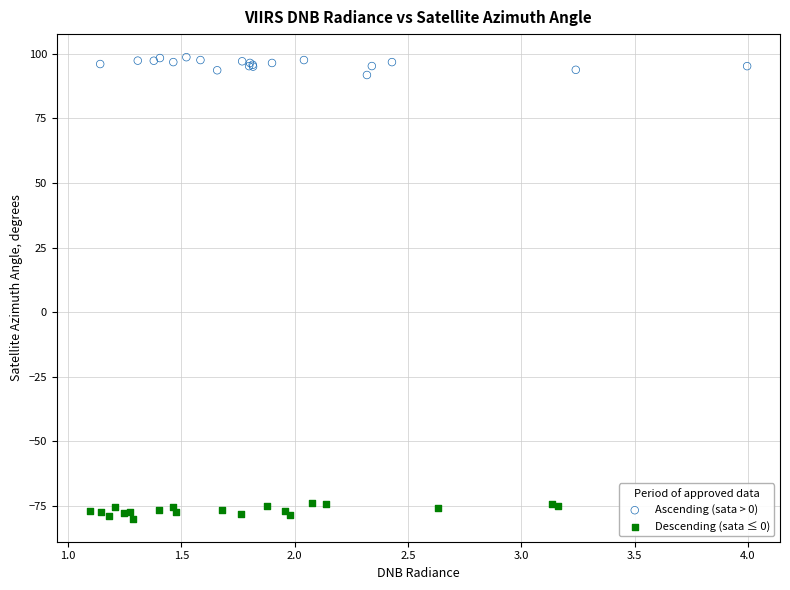

Which series contains the highest Y value?

Ascending (sata > 0)